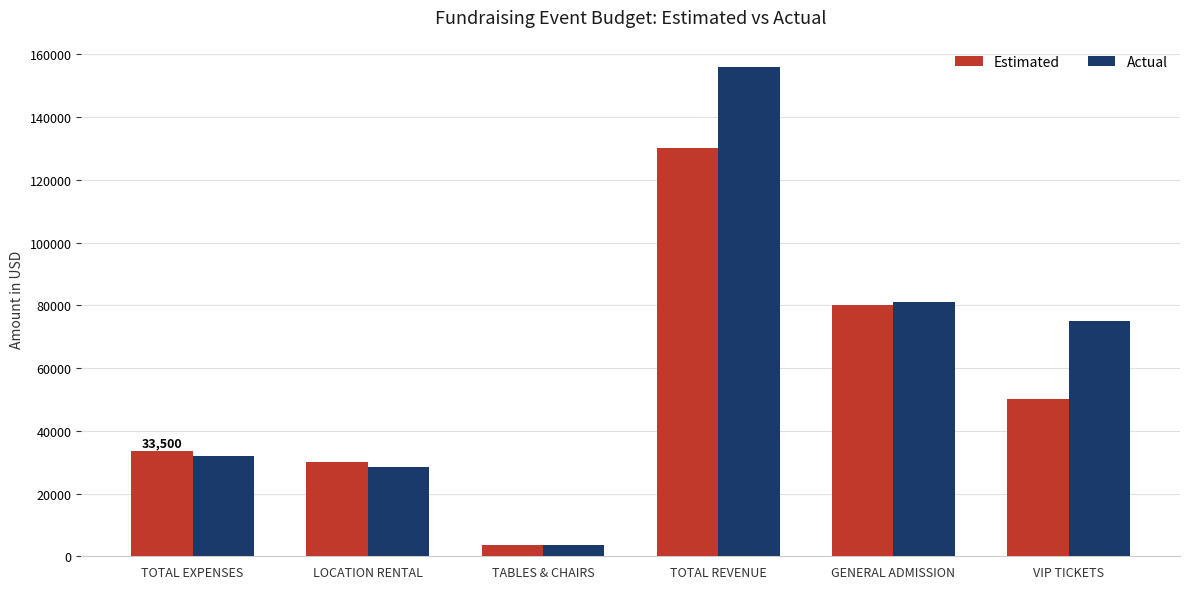

Does the chart contain stacked bars?

No